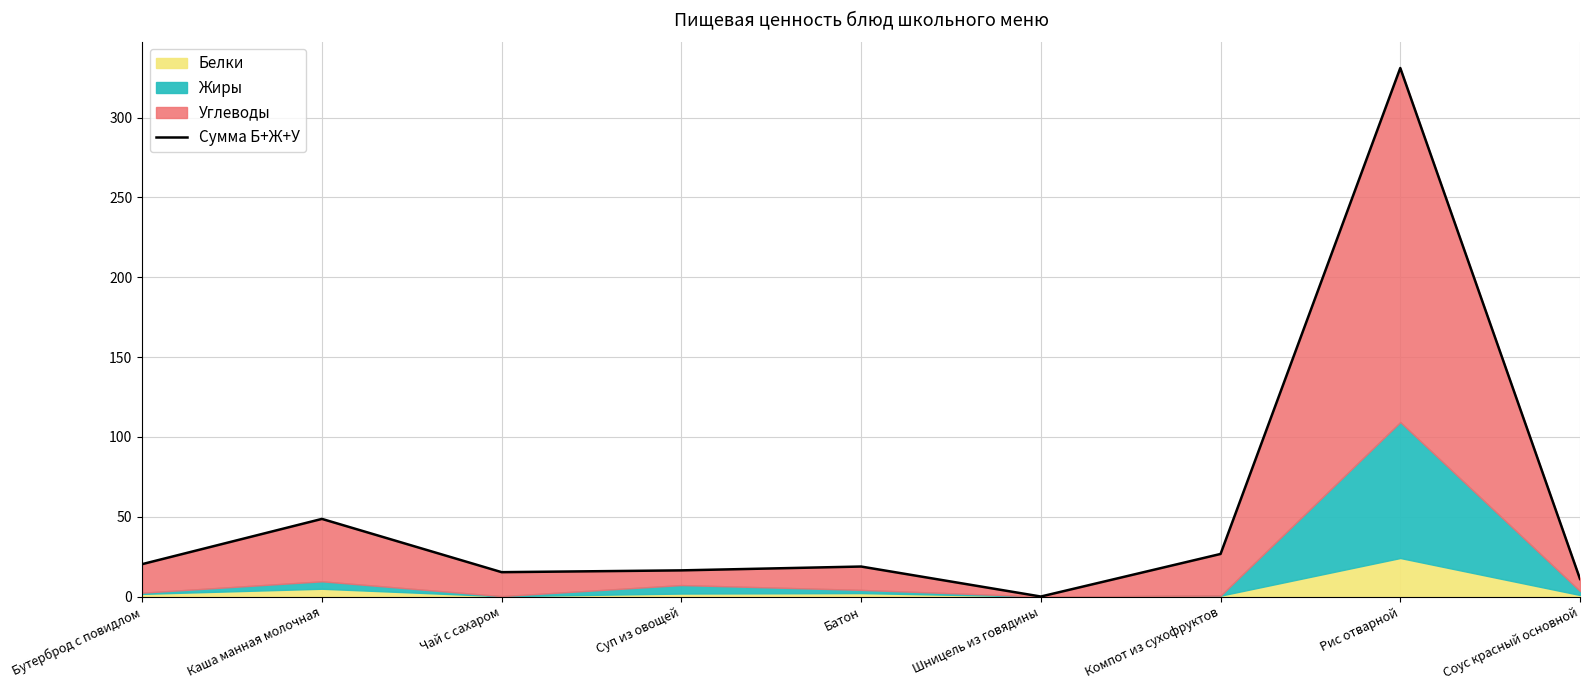

Between Каша манная молочная and Суп из овощей, which is larger?

Каша манная молочная